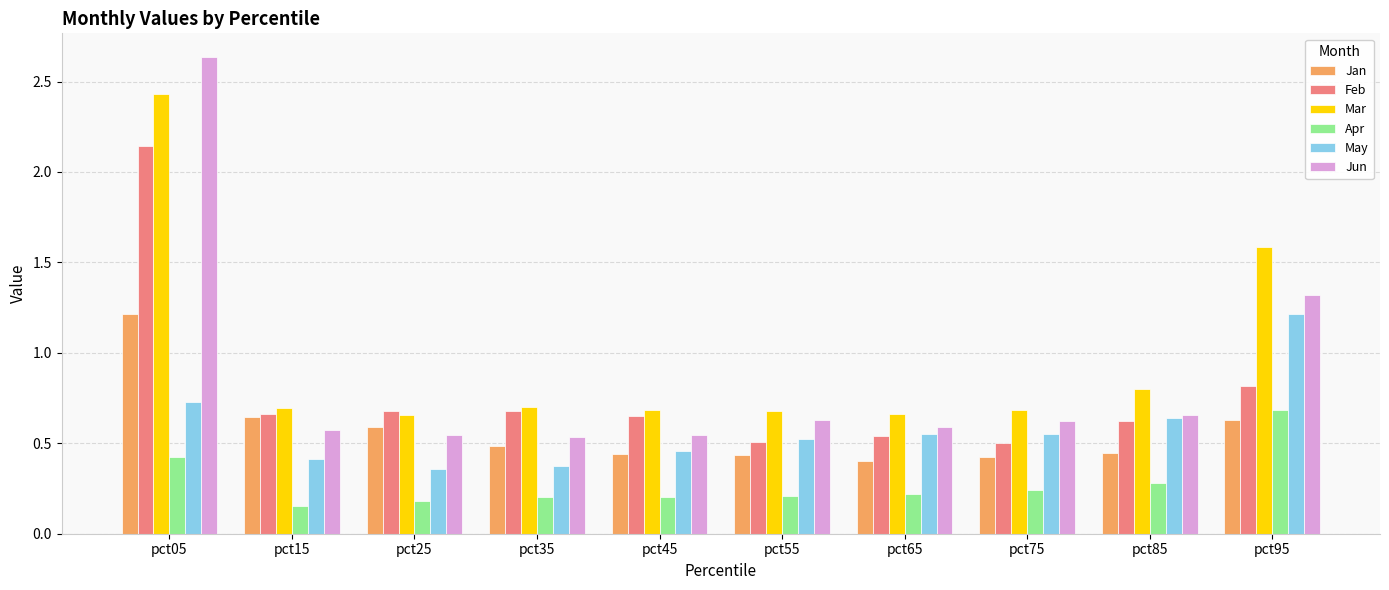

Which series has the widest spread of values?

Jun